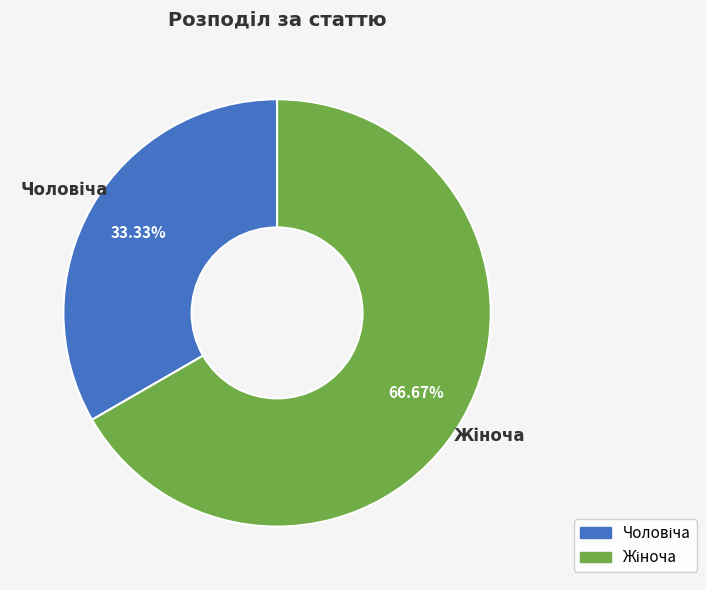

Does any single category account for the majority?

Yes